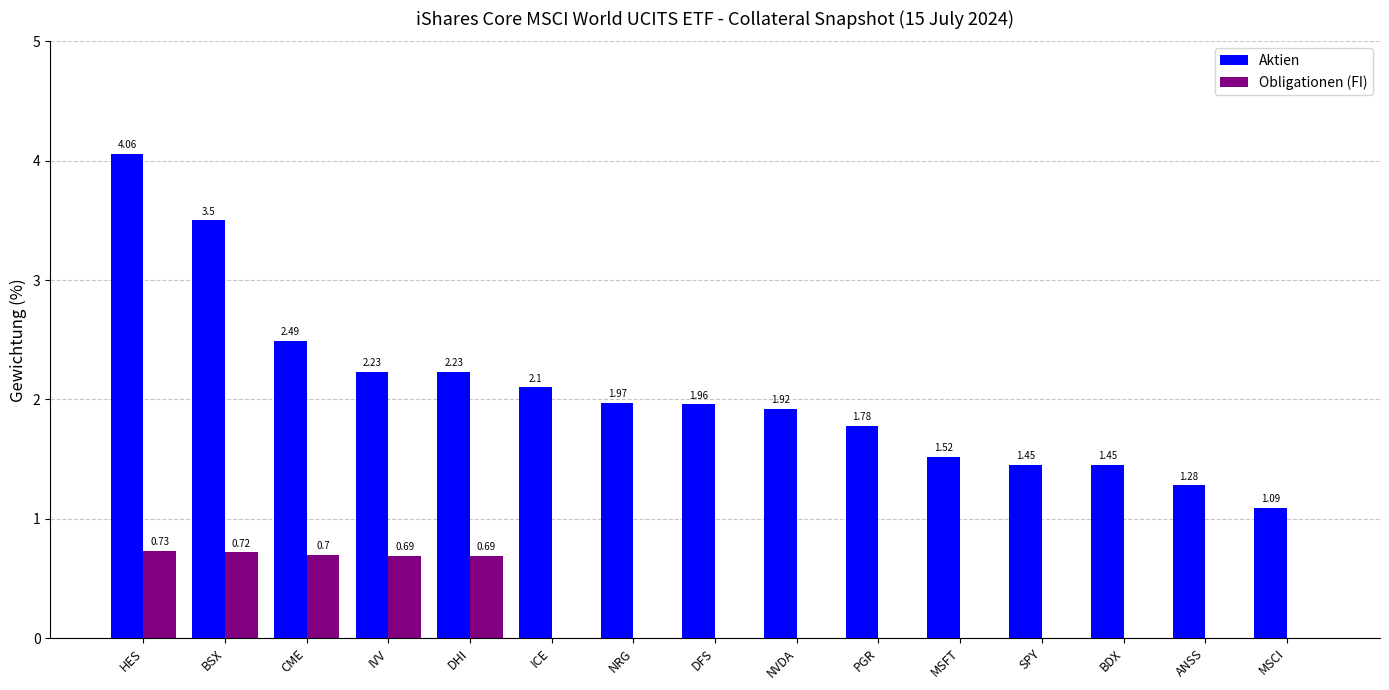

What is the sum of all Obligationen (FI) values?

3.5